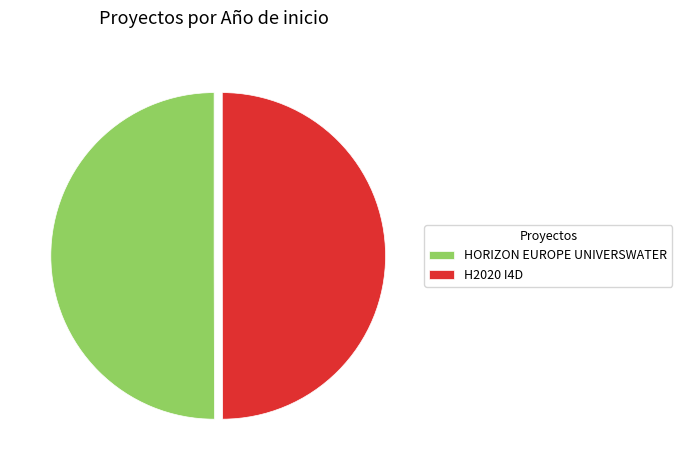

Combined, do HORIZON EUROPE UNIVERSWATER and H2020 I4D account for over 50%?

Yes